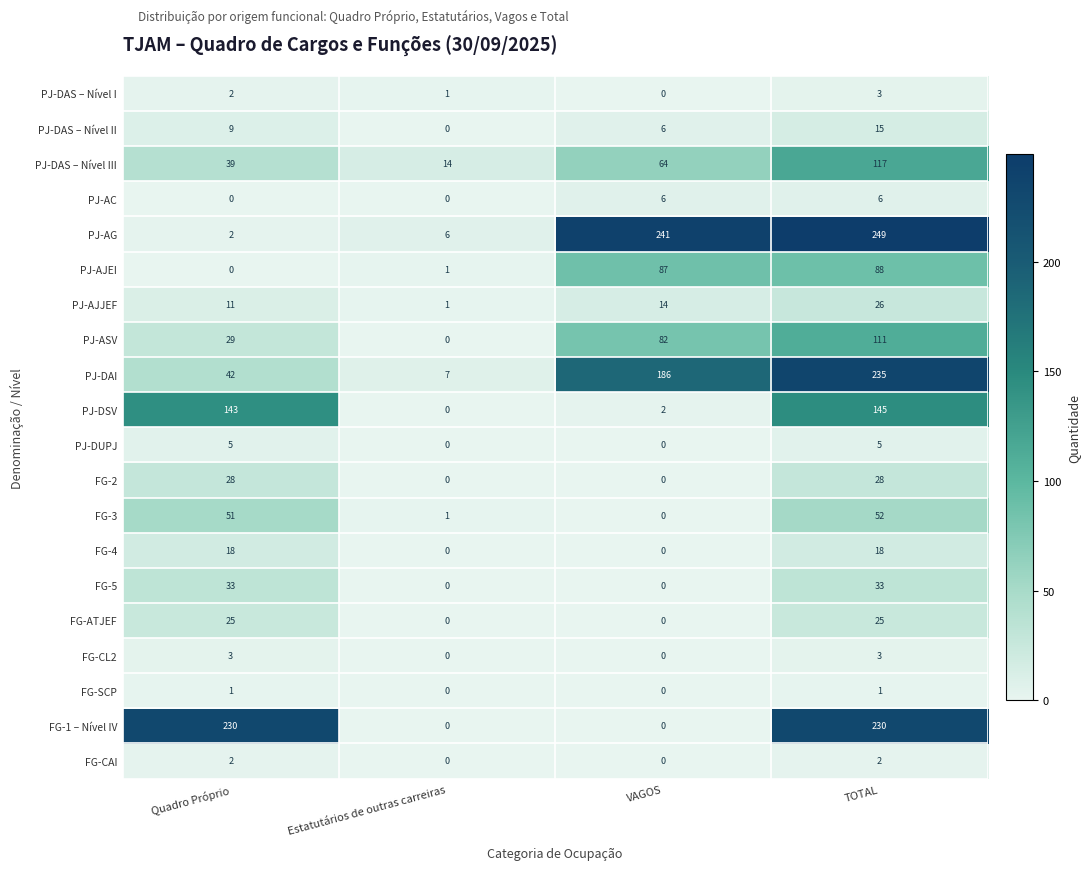

The value of FG-CAI at Quadro Próprio is 2. True or false?

True